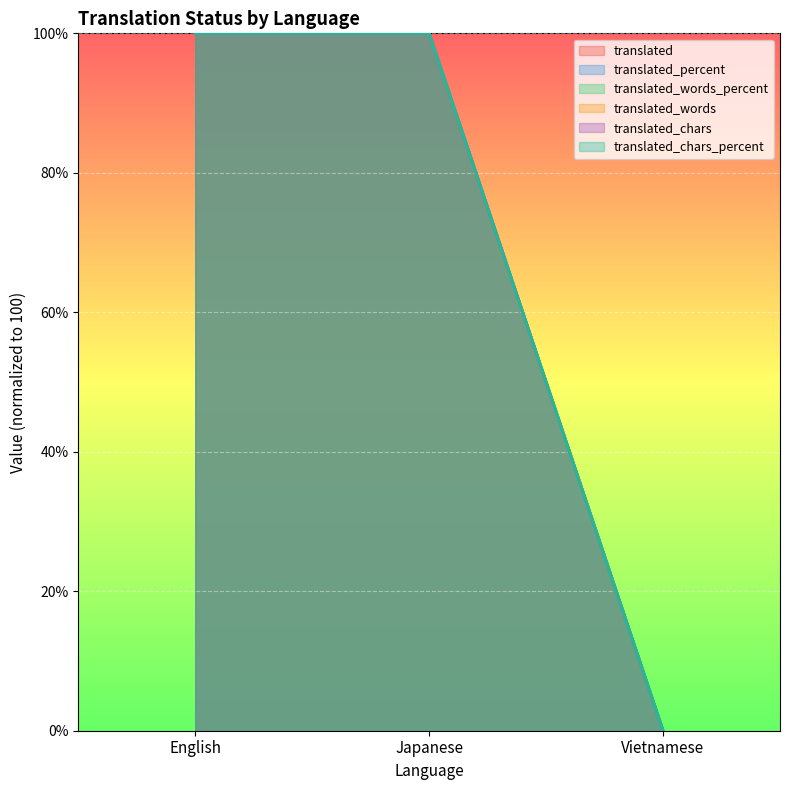

Which series has the largest total across all categories?

translated